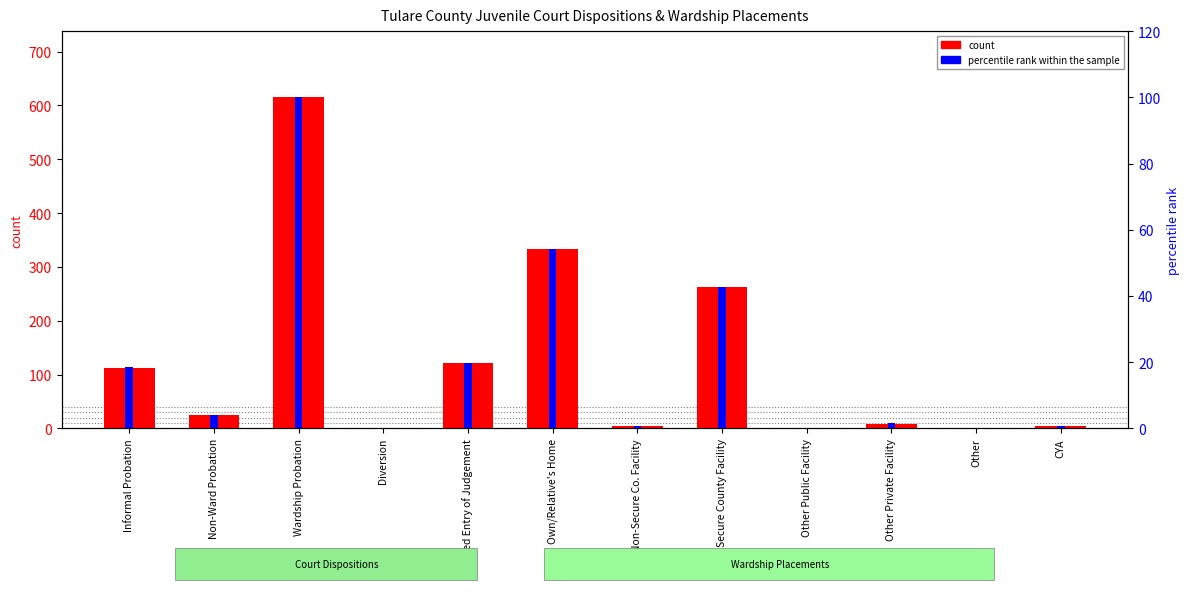

Which has a higher value, Other or Diversion?

Other